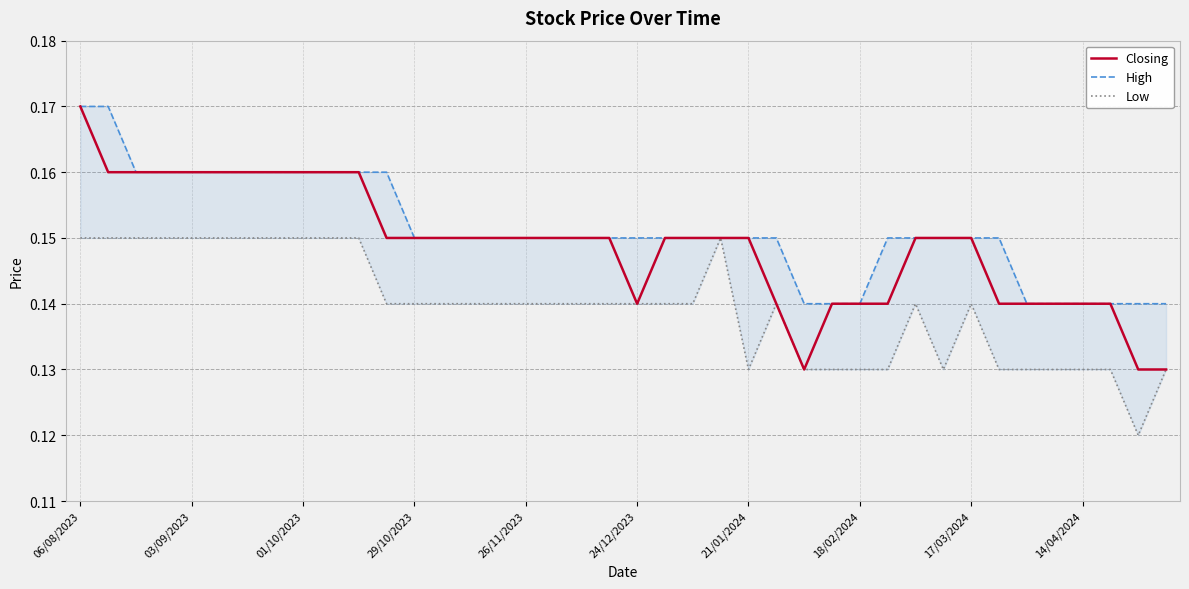

What is the smallest value displayed?

0.1